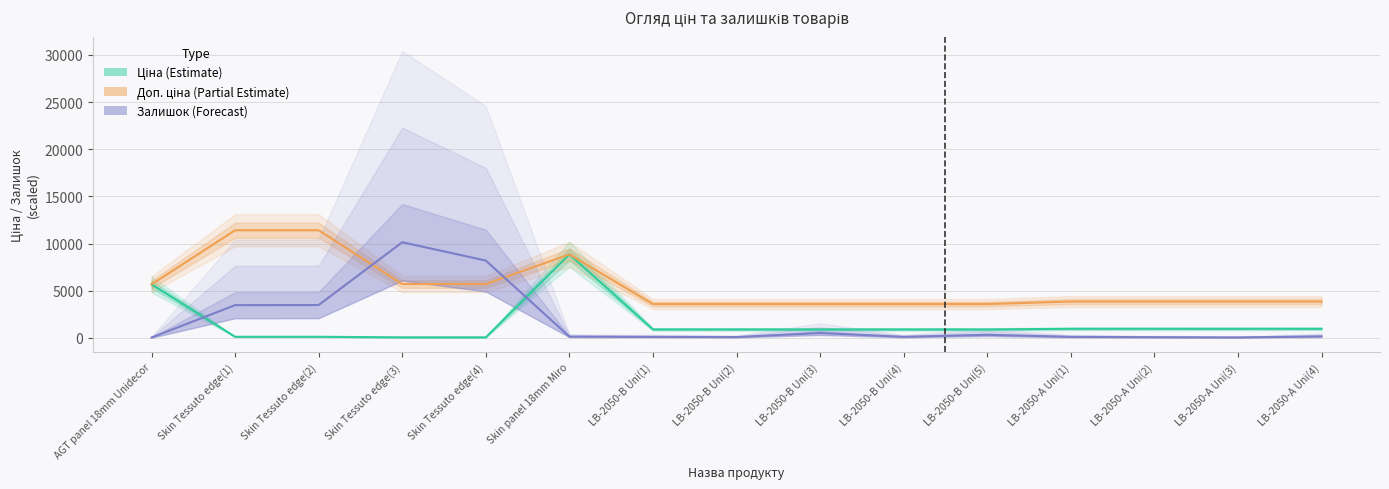

At which category is the sum across all series the highest?

Skin panel 18mm Miro